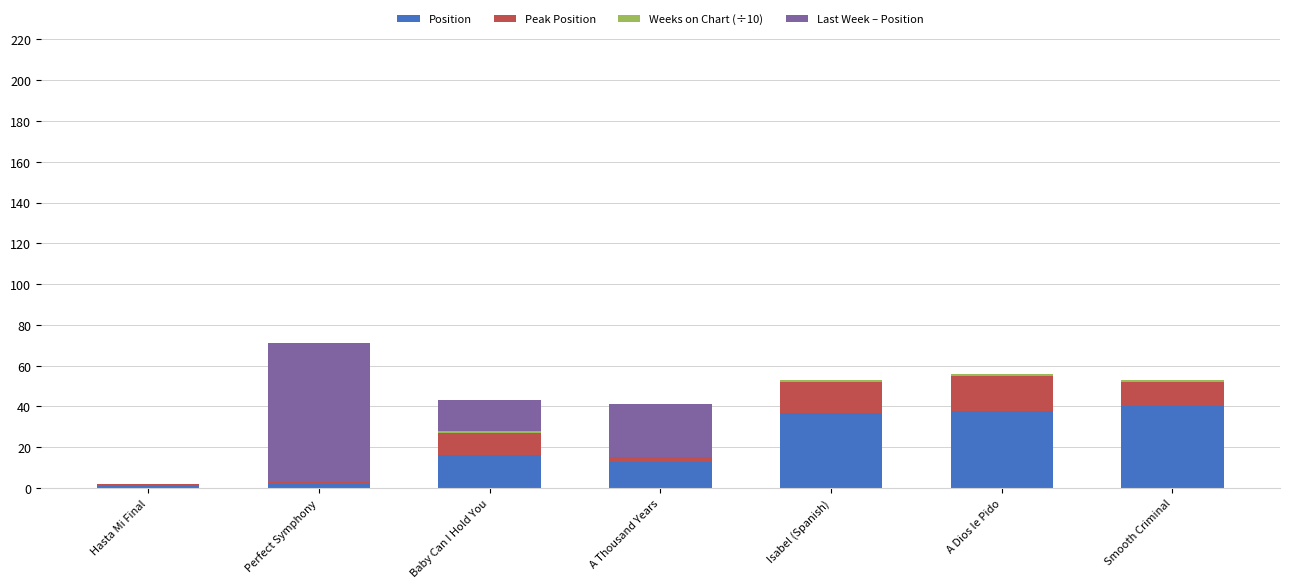

At which label is Position closest to 20?

Baby Can I Hold You